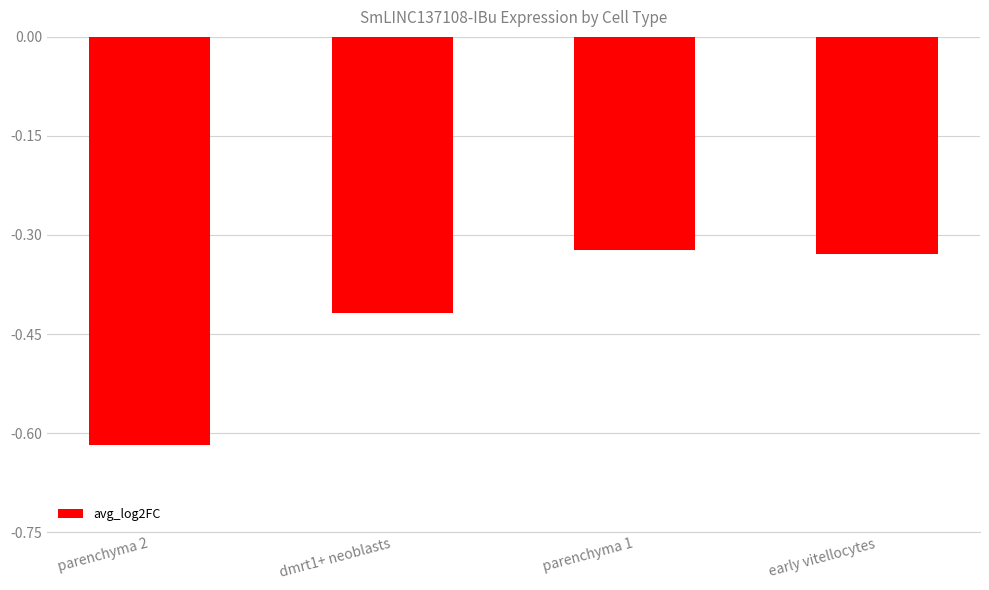

What position from the left is parenchyma 1?

3